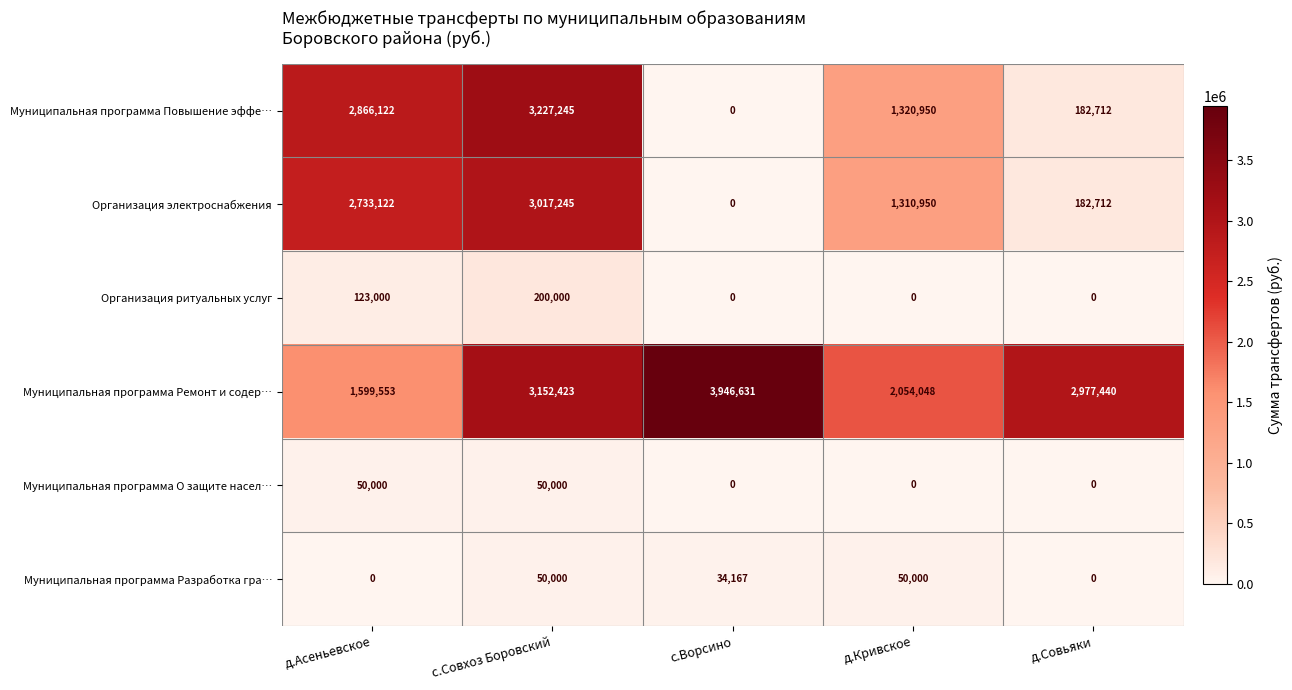

Which series has the largest total across all categories?

Муниципальная программа Ремонт и содер…